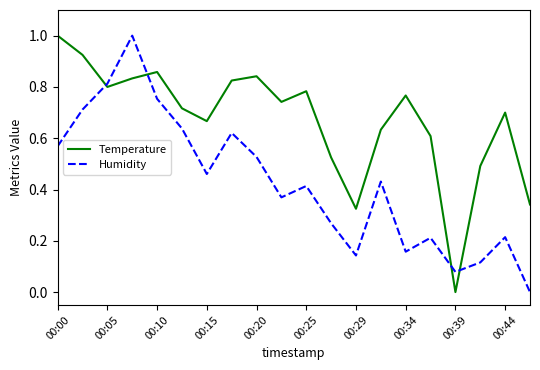

What is the highest value of the Humidity series?

1.0